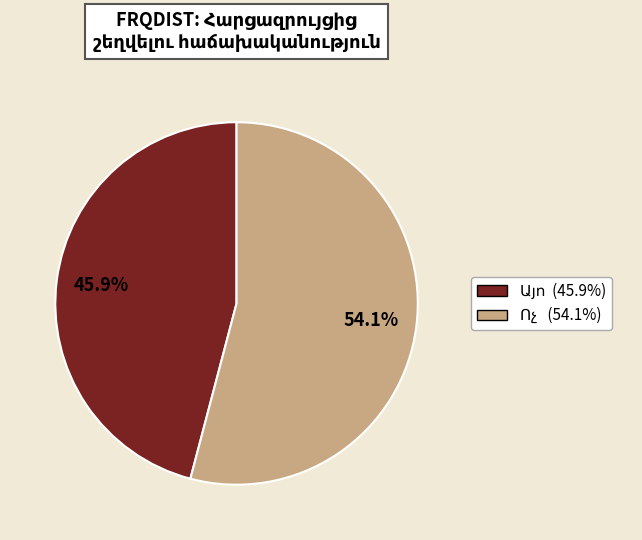

Is there a majority slice in this chart?

Yes